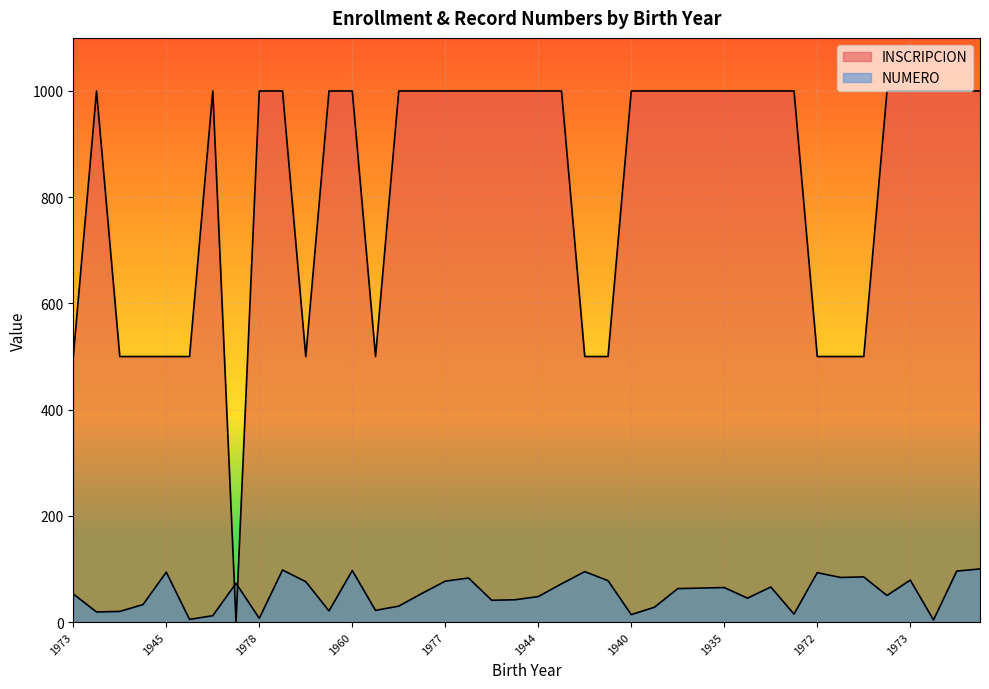

At which label is INSCRIPCION closest to 500?

1973